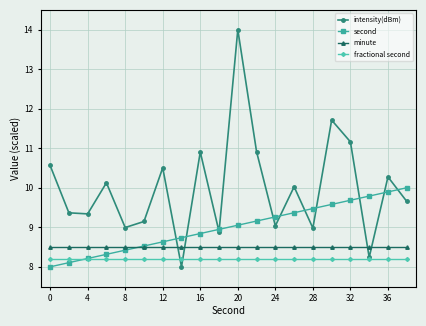

How many series are shown in this chart?

4